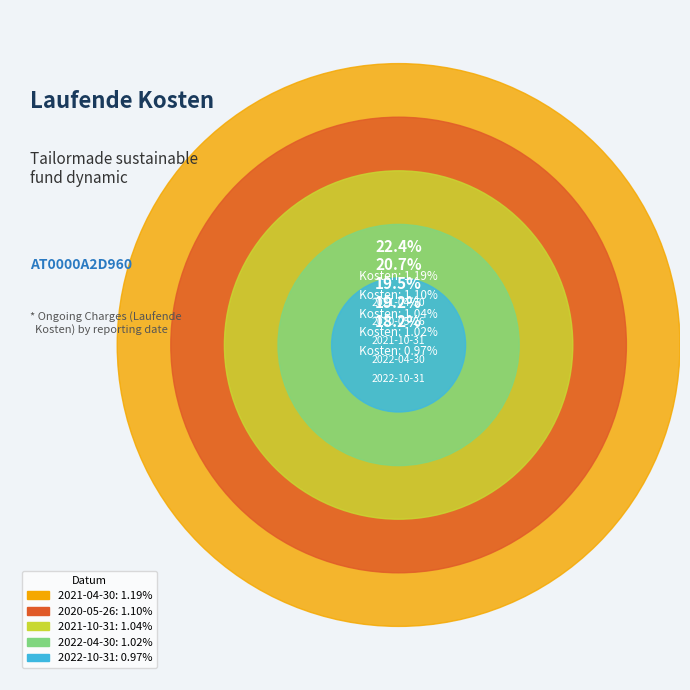

What is the smallest slice in the pie chart?

2022-10-31